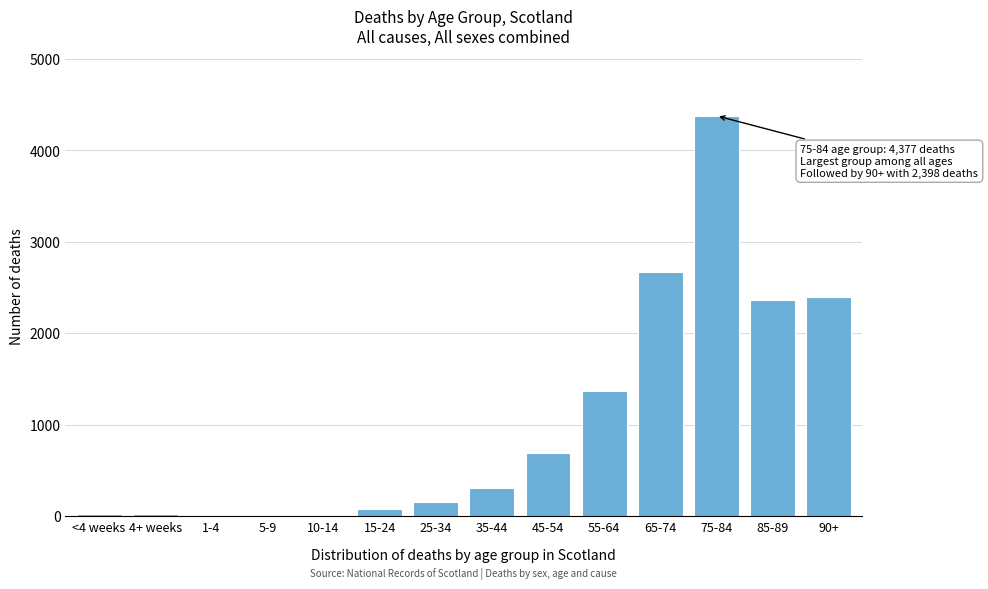

What is the sum of all values?

14484